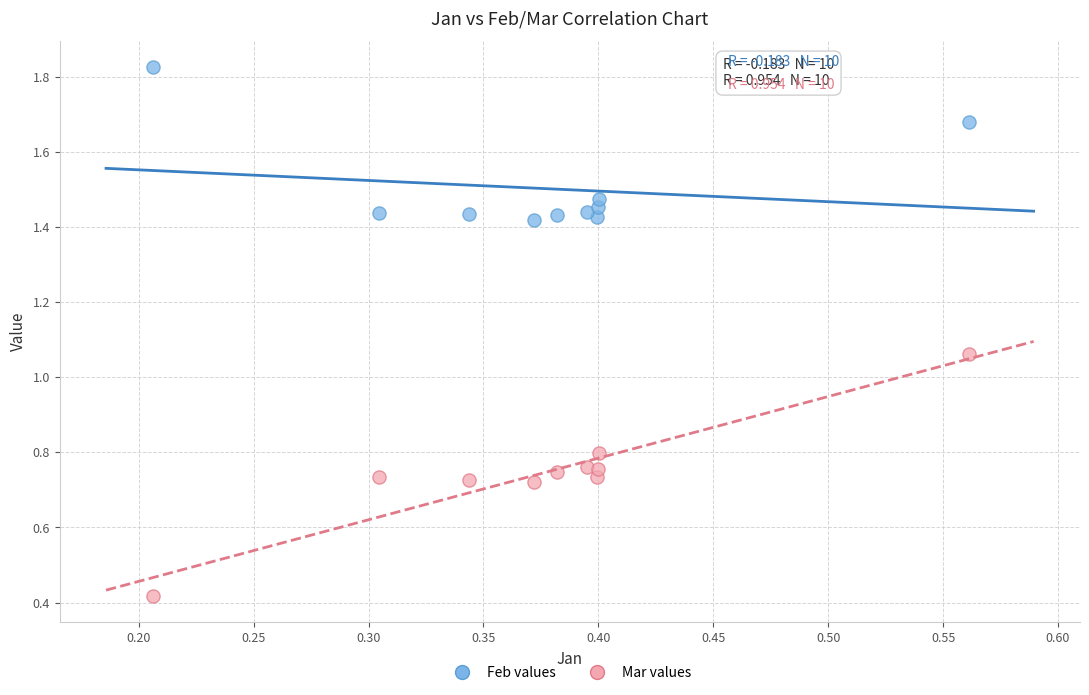

Which series has the widest spread of Y values?

Mar values